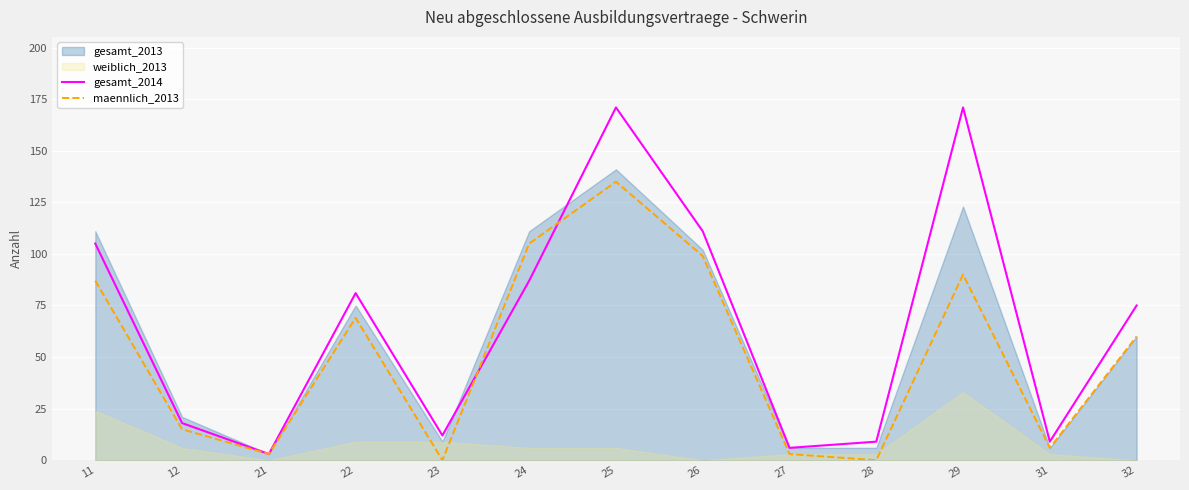

What is the value of the maennlich_2013 point at the 1st from the left?

87